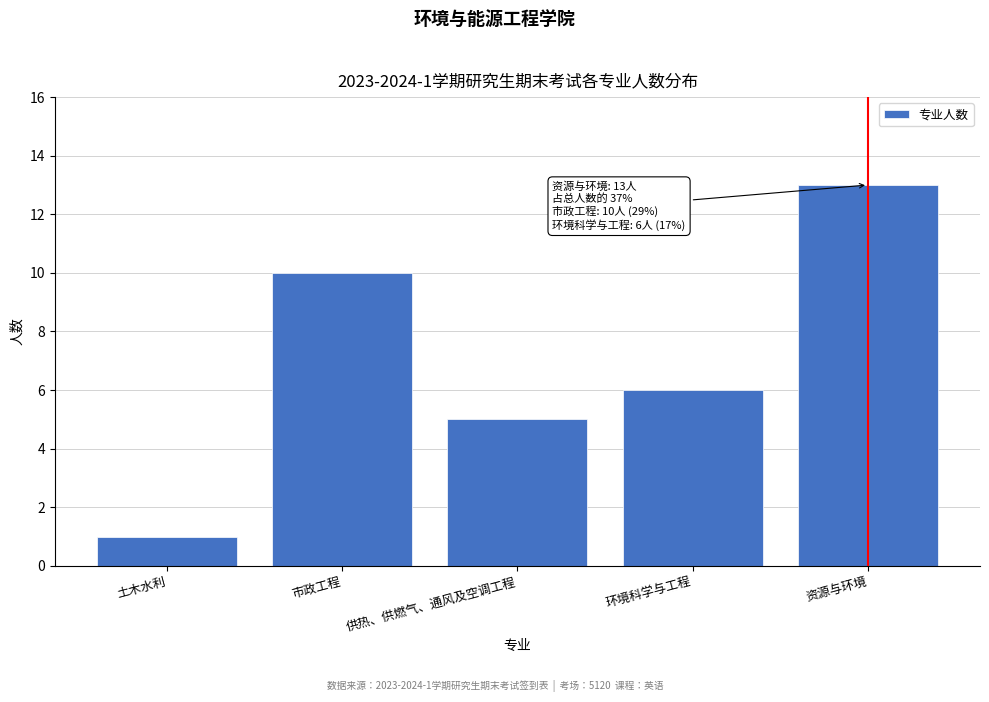

Reading left to right, list all the values displayed in this chart.

1	10	5	6	13